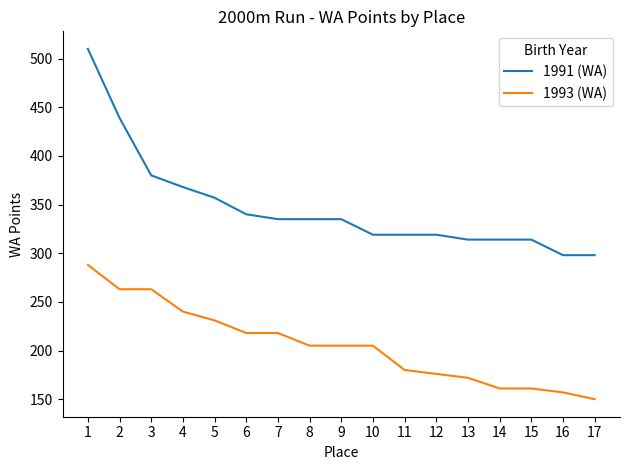

Rank the series by their maximum value, from highest to lowest.

1991 (WA), 1993 (WA)